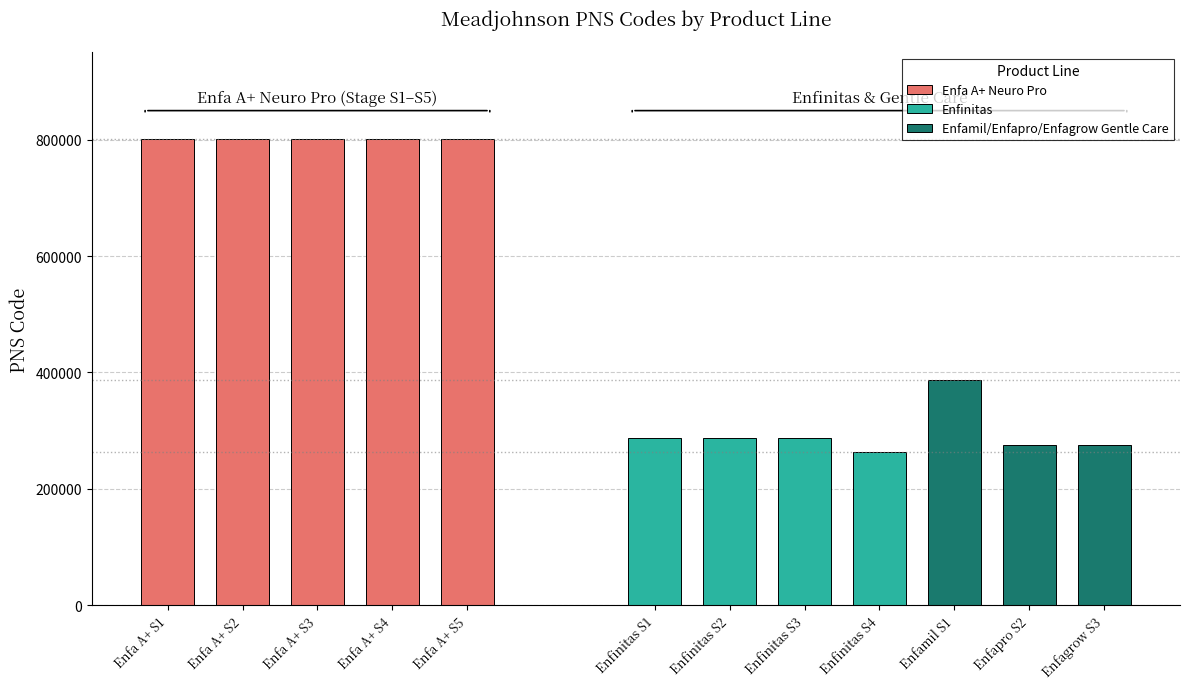

What is the sum of all Enfa A+ Neuro Pro values?

4008500